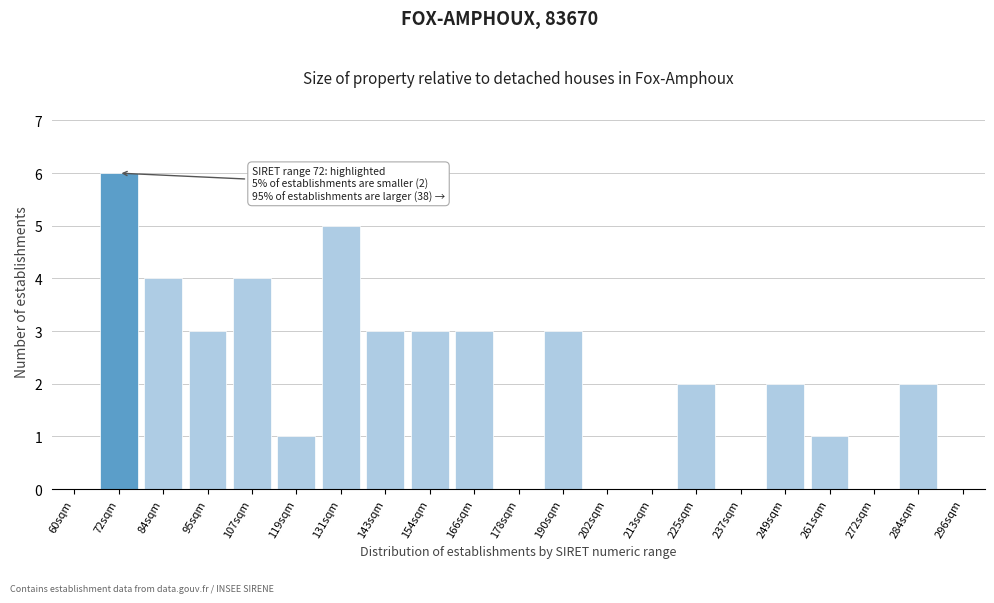

Reading left to right, transcribe all the data shown in this chart.

60sqm=0	72sqm=6	84sqm=4	95sqm=3	107sqm=4	119sqm=1	131sqm=5	143sqm=3	154sqm=3	166sqm=3	178sqm=0	190sqm=3	202sqm=0	213sqm=0	225sqm=2	237sqm=0	249sqm=2	261sqm=1	272sqm=0	284sqm=2	296sqm=0